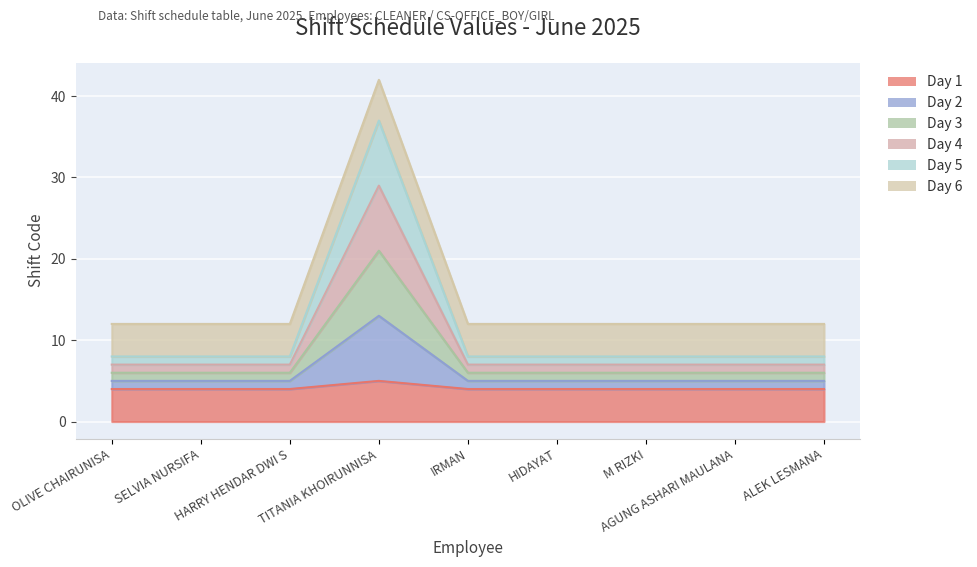

Is the value of Day 6 at ALEK LESMANA greater than the value of Day 4 at ALEK LESMANA?

Yes